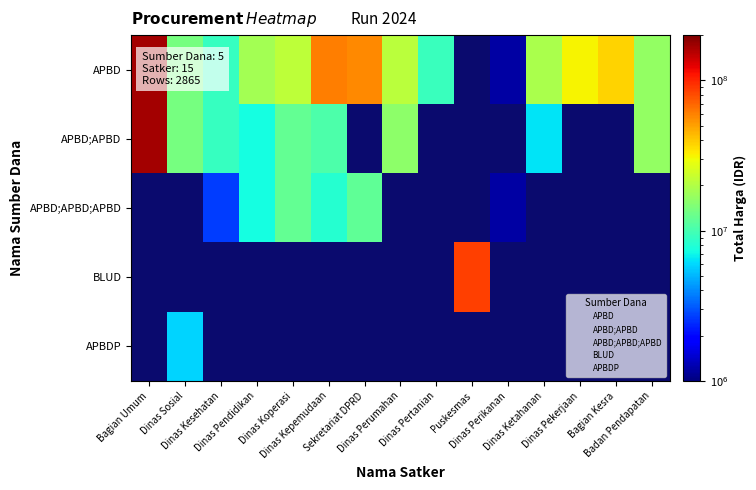

Which label corresponds to the smallest value in the chart?

Bagian Umum